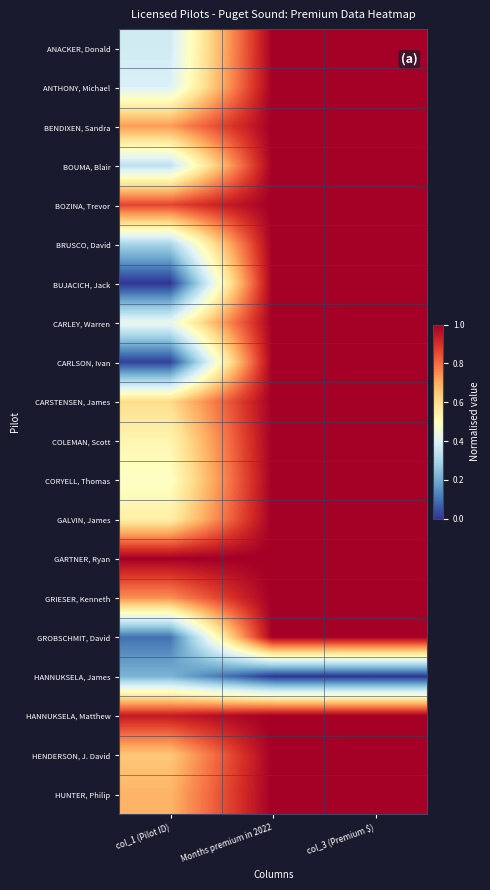

Which series has the largest range (max minus min)?

BUJACICH, Jack